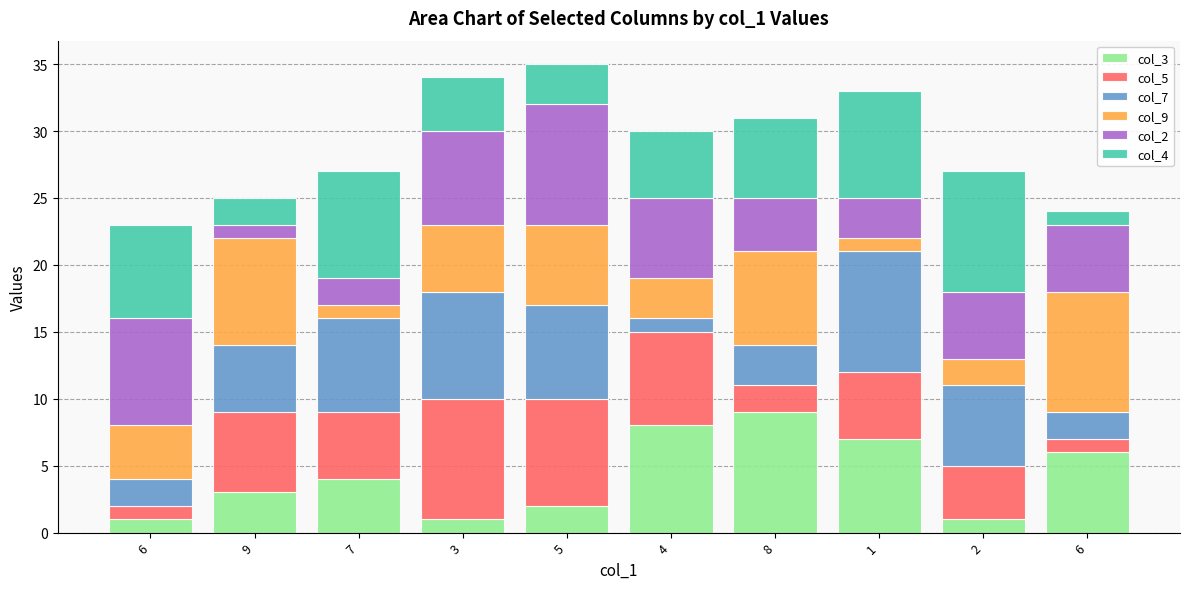

What is the average value of the col_7 series?

5